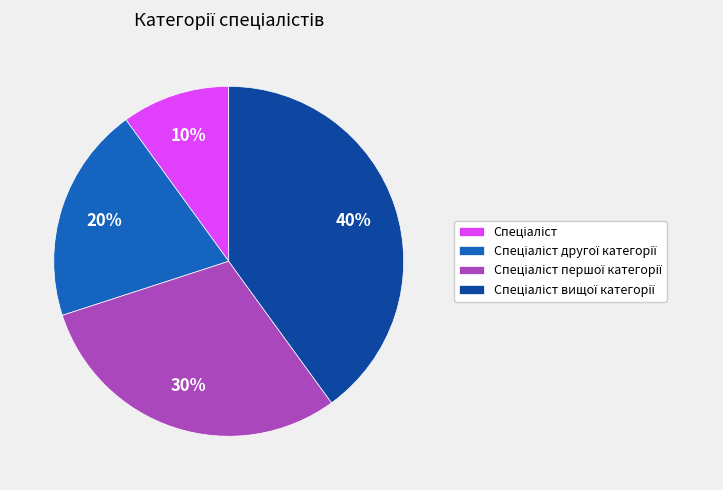

Is there a majority slice in this chart?

No